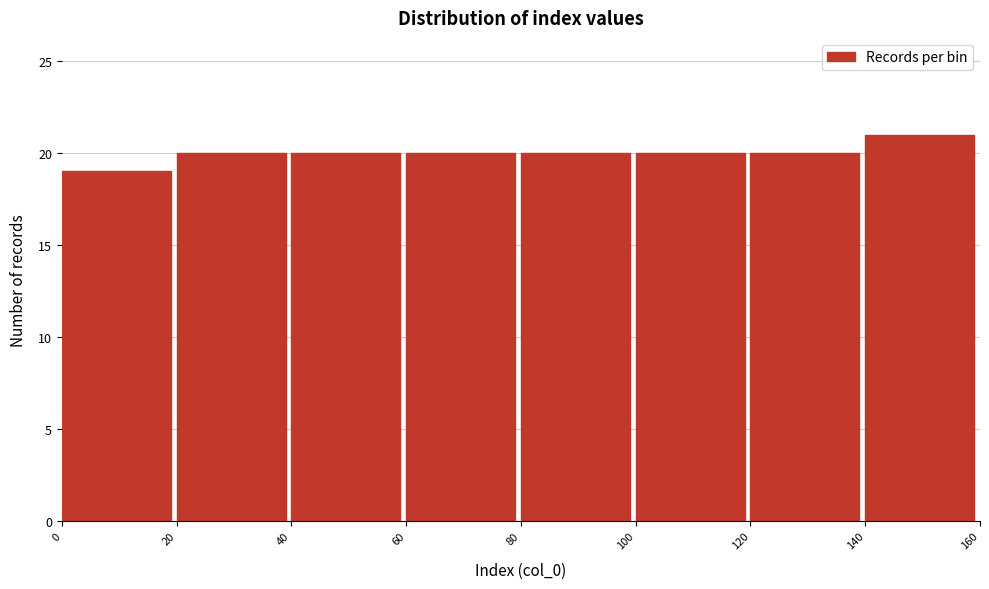

What is the height of the bar covering 140 to 160 on the x-axis? The values are not printed on the chart, so give them approximately, as read against the axis.

21